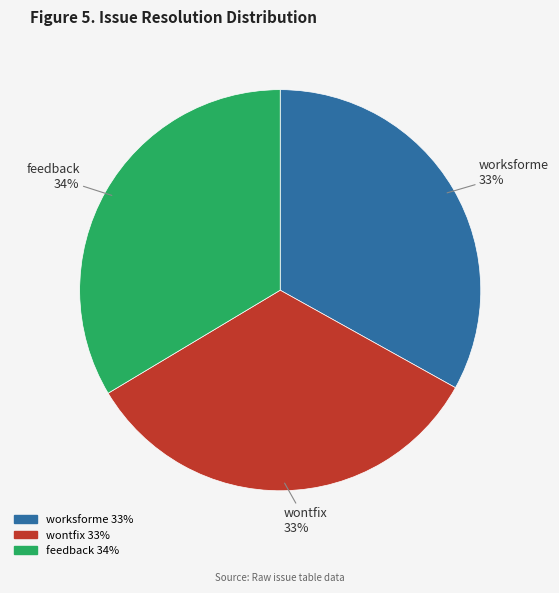

To the nearest percent, what percentage of the pie is feedback?

34%